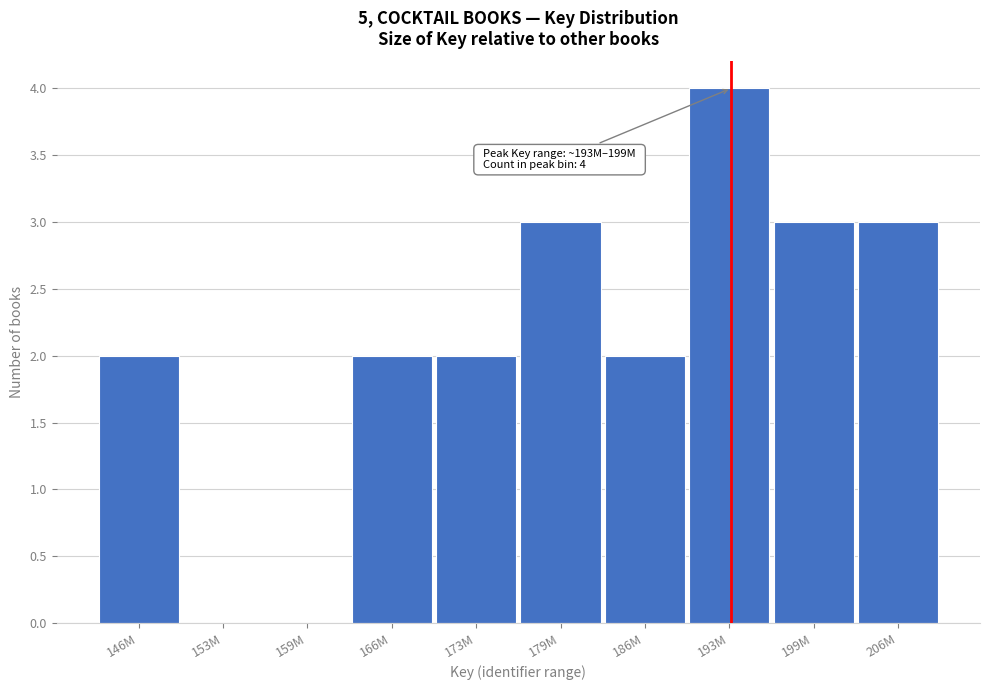

Reading left to right, list all the values displayed in this chart.

146M=2	153M=0	159M=0	166M=2	173M=2	179M=3	186M=2	193M=4	199M=3	206M=3